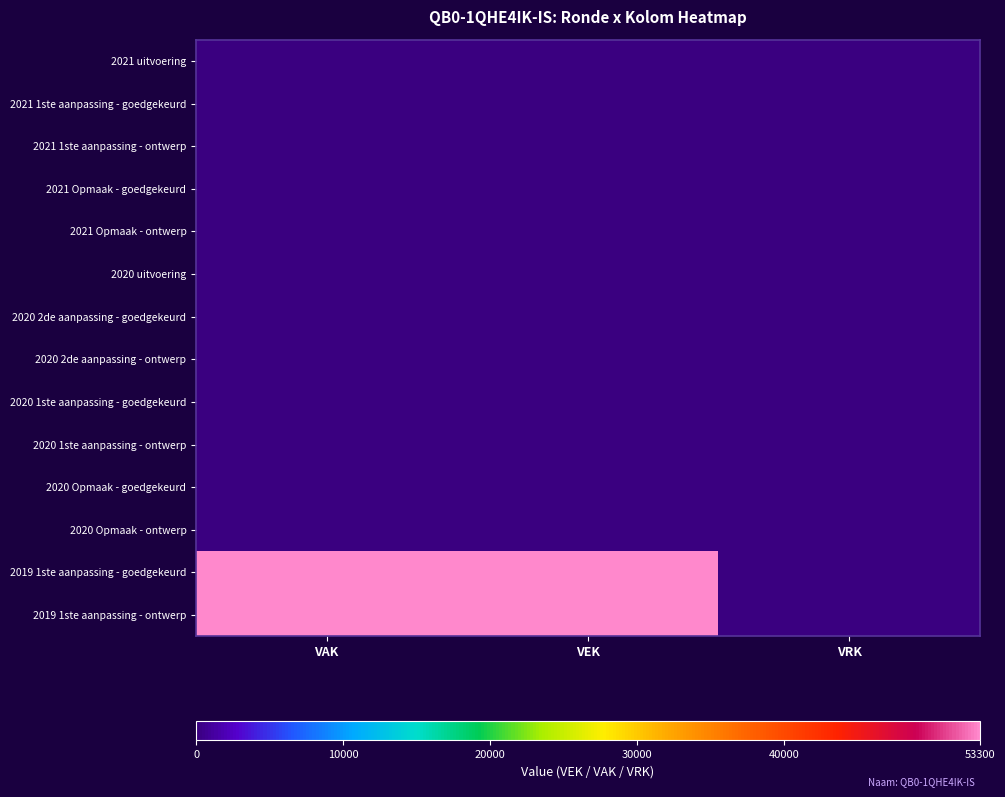

What is the difference between the highest and lowest values at VAK?

53300